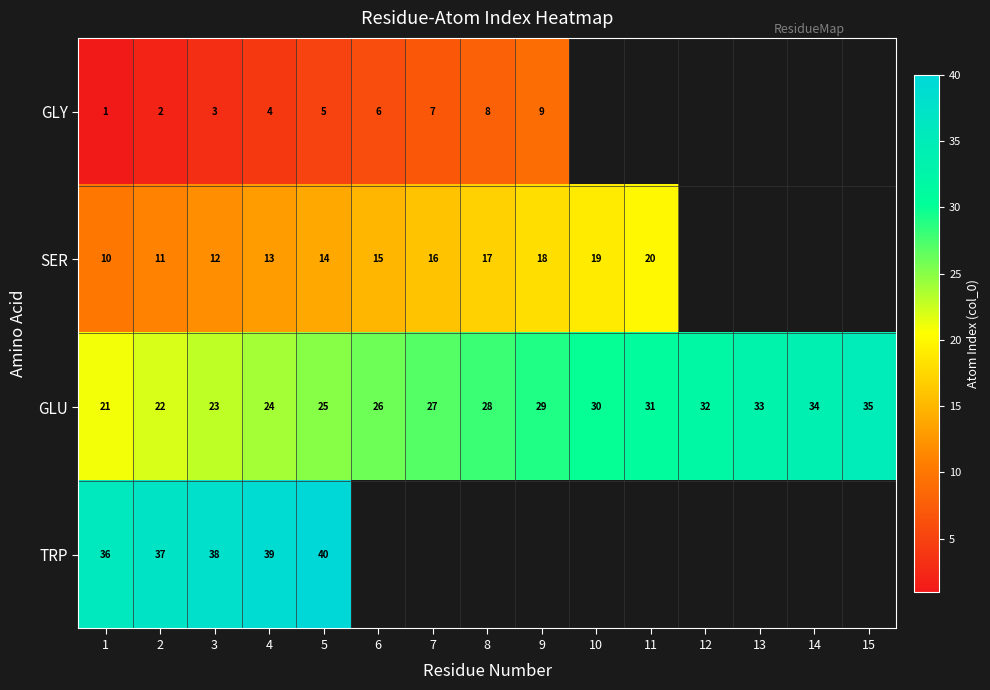

What is the smallest value displayed?

1.0